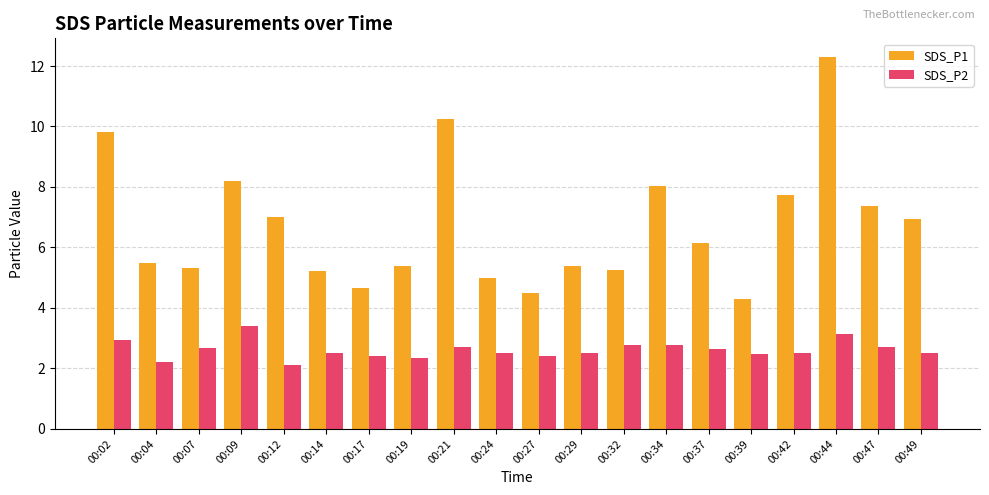

What is the total value across all series at 00:02?

12.8